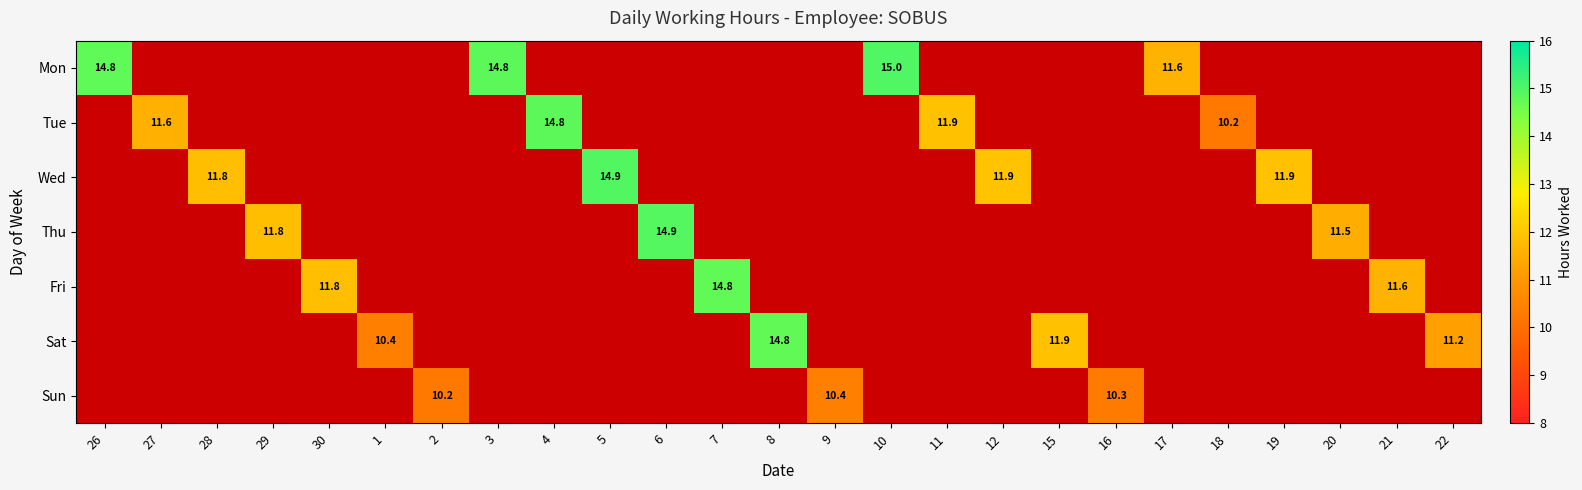

Is the value of Sun at 9 greater than the value of Thu at 20?

No